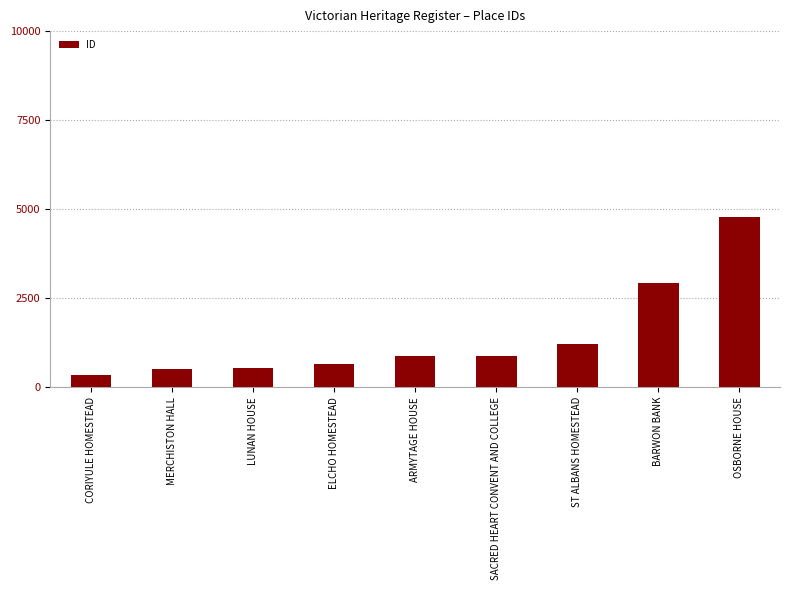

How many values are below 879?

4